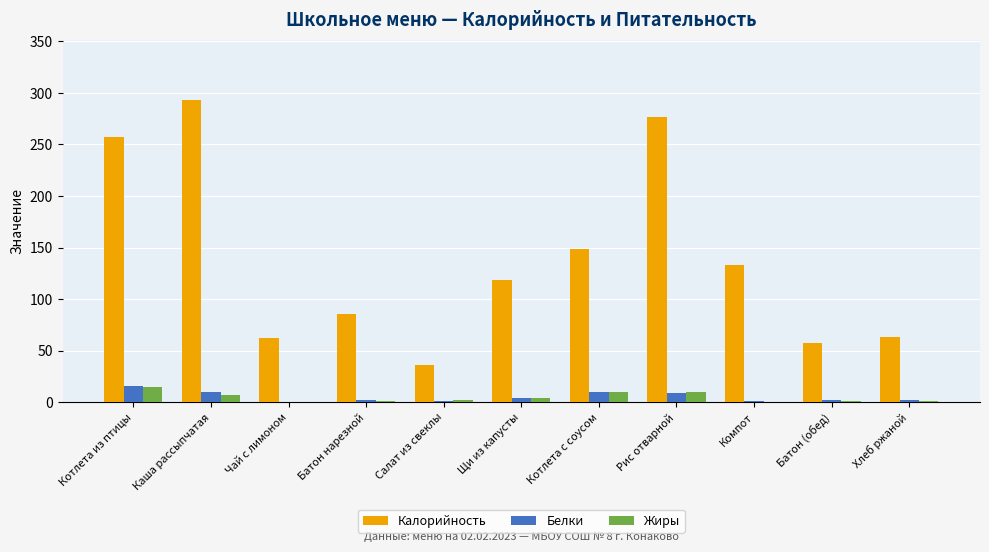

Which series has the largest total across all categories?

Калорийность